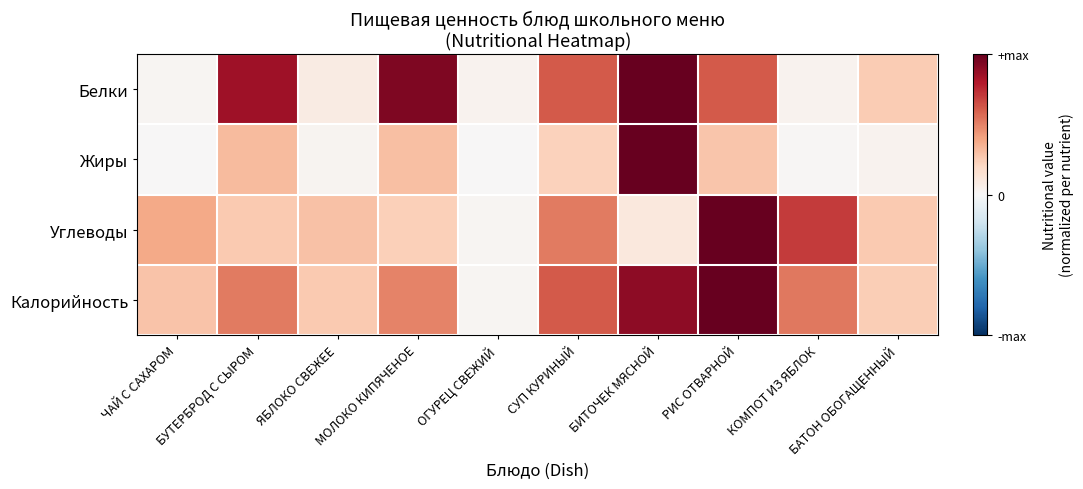

At ЧАЙ С САХАРОМ, list the series in order from smallest to largest.

Жиры, Белки, Калорийность, Углеводы